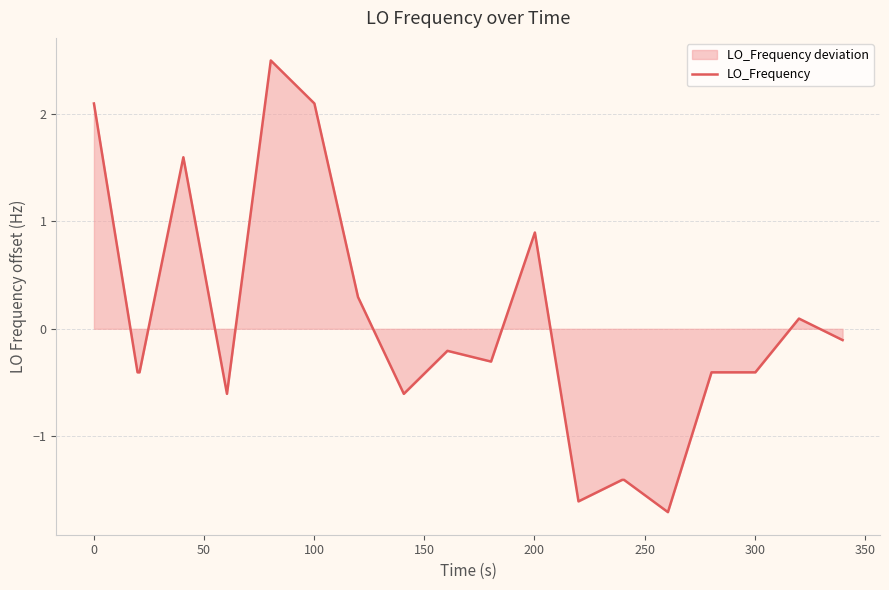

What is the difference between the maximum and minimum values?

4.2